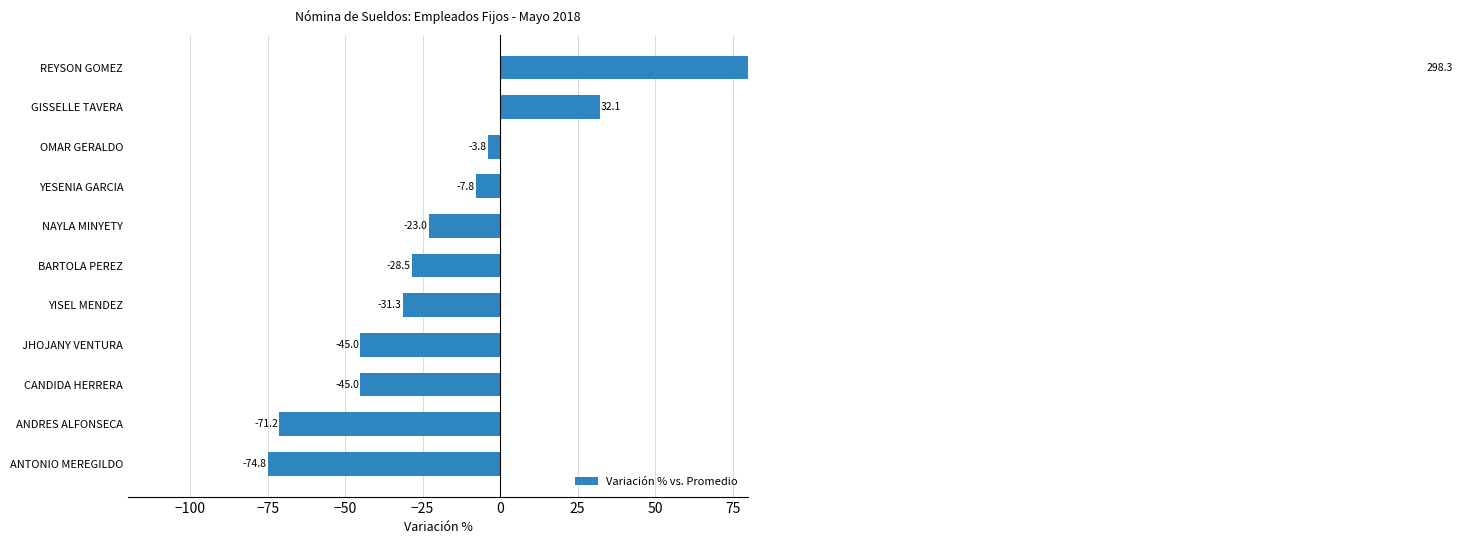

True or false: the data shows 298.3 at REYSON GOMEZ.

True